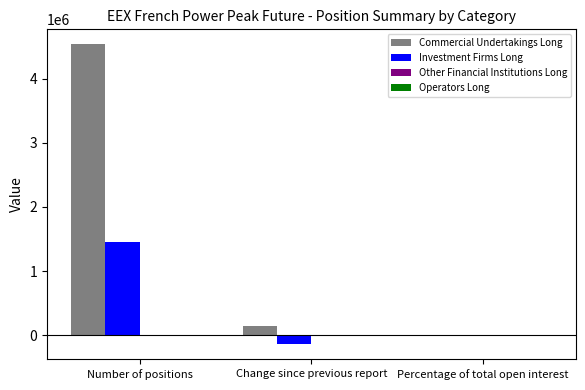

At which category is the sum across all series the highest?

Number of positions